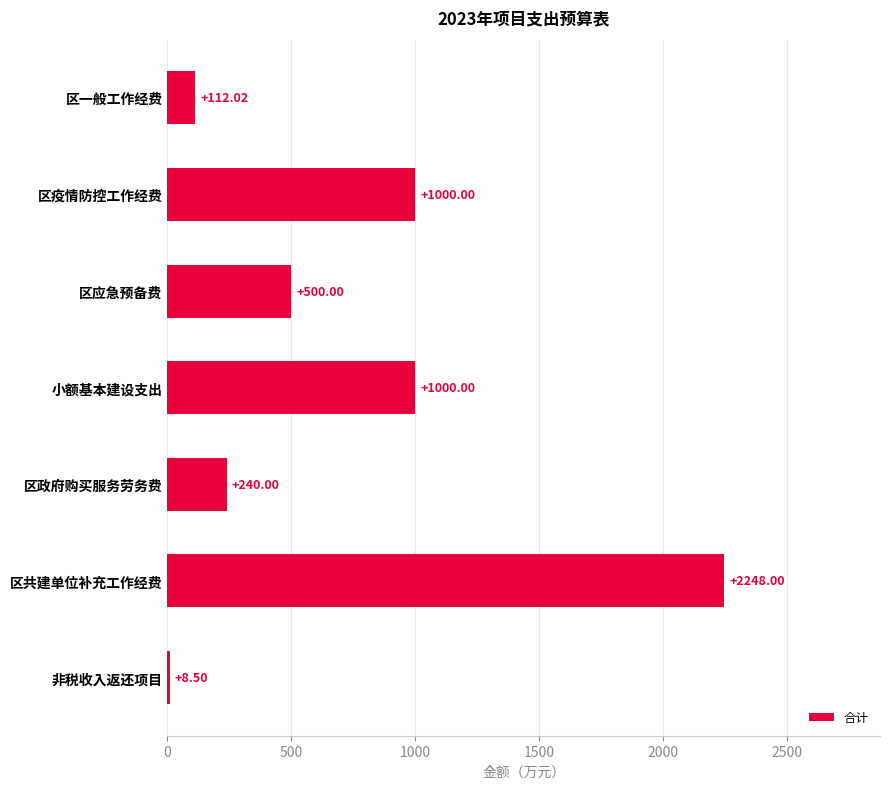

What is the change in value from 区共建单位补充工作经费 to 非税收入返还项目?

-2239.5